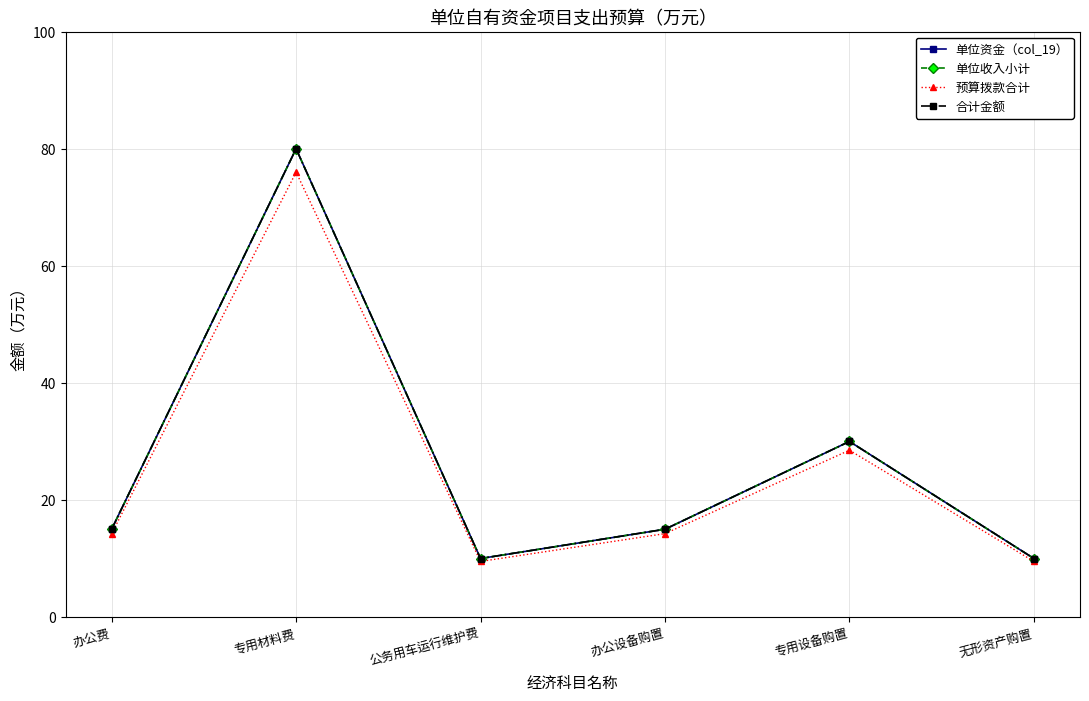

Reading left to right, extract all data points from this chart.

单位资金（col_19）: 15.0	80.0	10.0	15.0	30.0	10.0
单位收入小计: 15.0	80.0	10.0	15.0	30.0	10.0
预算拨款合计: 14.2	76.0	9.5	14.2	28.5	9.5
合计金额: 15.0	80.0	10.0	15.0	30.0	10.0